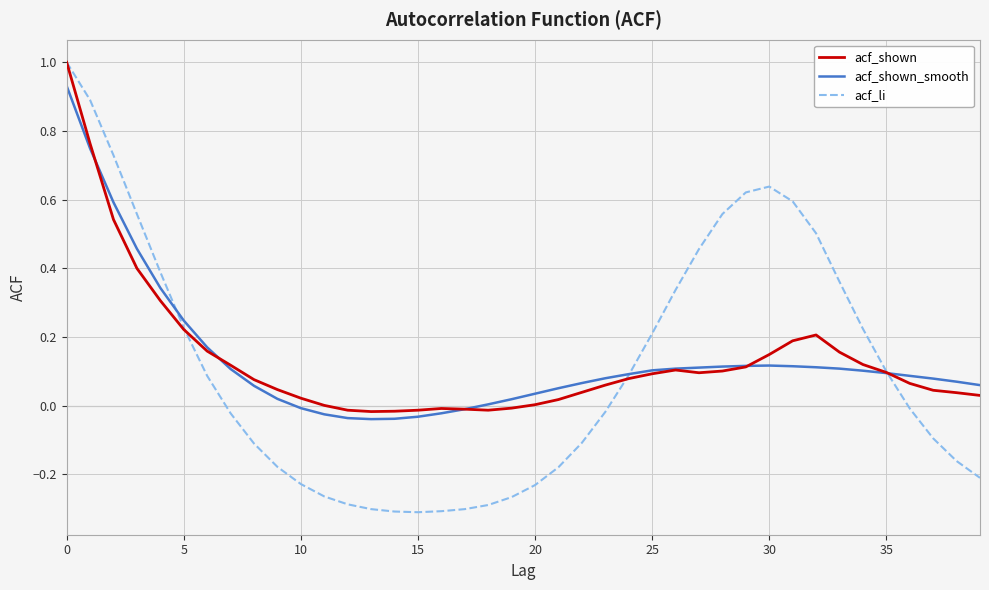

In acf_shown_smooth, how many points are lower than both neighbors (excluding endpoints)?

1